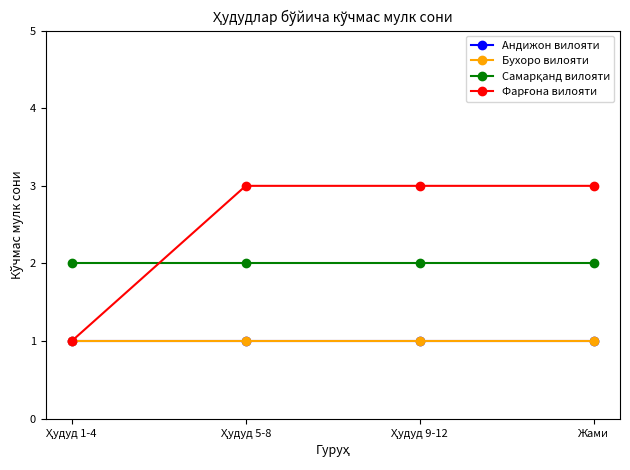

Is the value of Бухоро вилояти at Ҳудуд 5-8 greater than the value of Андижон вилояти at Жами?

No